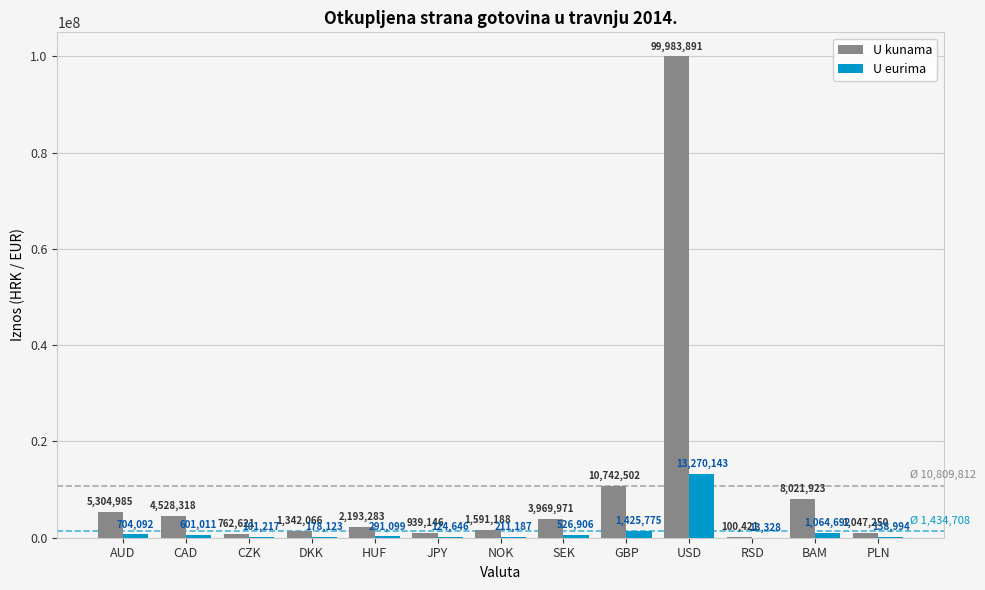

Reading left to right, list all the values displayed in this chart.

U kunama: 5304985	4528318	762621	1342066	2193283	939146	1591188	3969971	10742502	99983891	100421	8021923	1047250
U eurima: 704092	601011	101217	178123	291099	124646	211187	526906	1425775	13270143	13328	1064692	138994